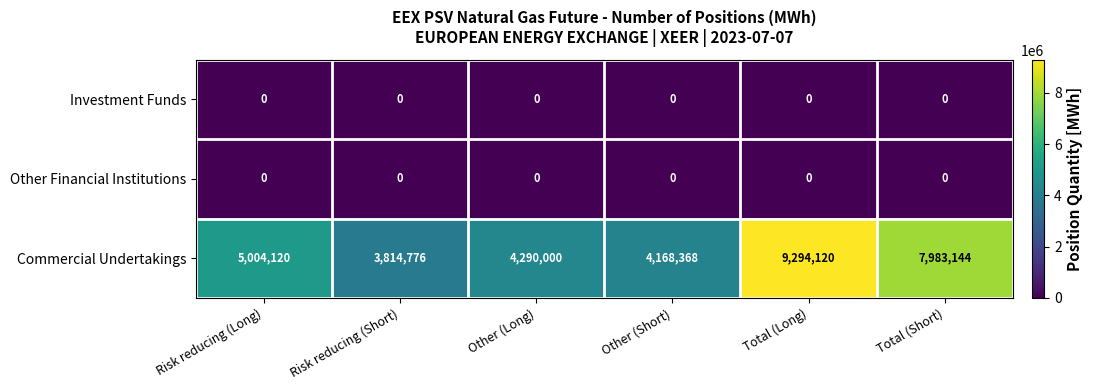

What is the difference between the maximum and minimum values in the Commercial Undertakings series?

5479344